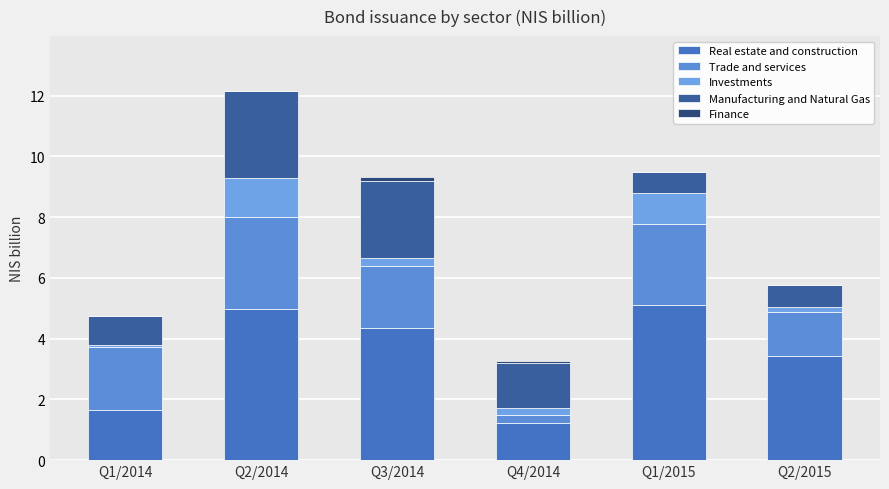

Which series has the largest total across all categories?

Real estate and construction